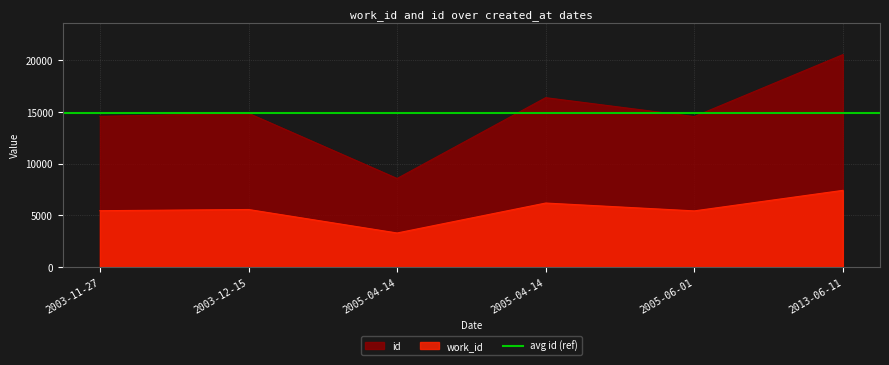

Between 2005-04-14 and 2003-11-27, which is larger?

2003-11-27